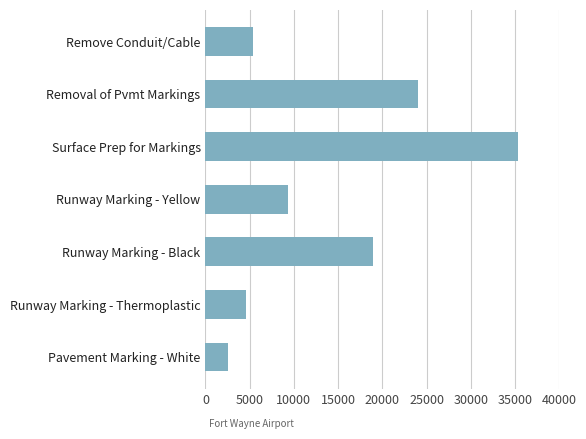

What is the label of the 5th bar from the top?

Runway Marking - Black